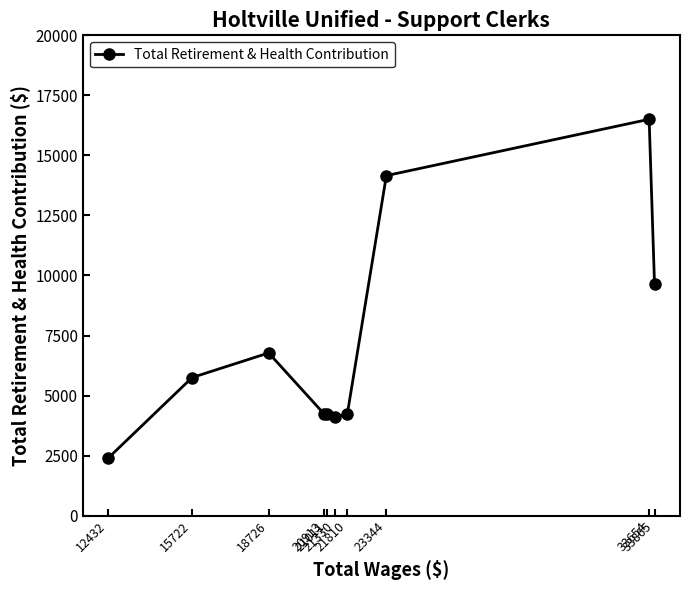

What is the difference between the values at 20913 and 21330?

106